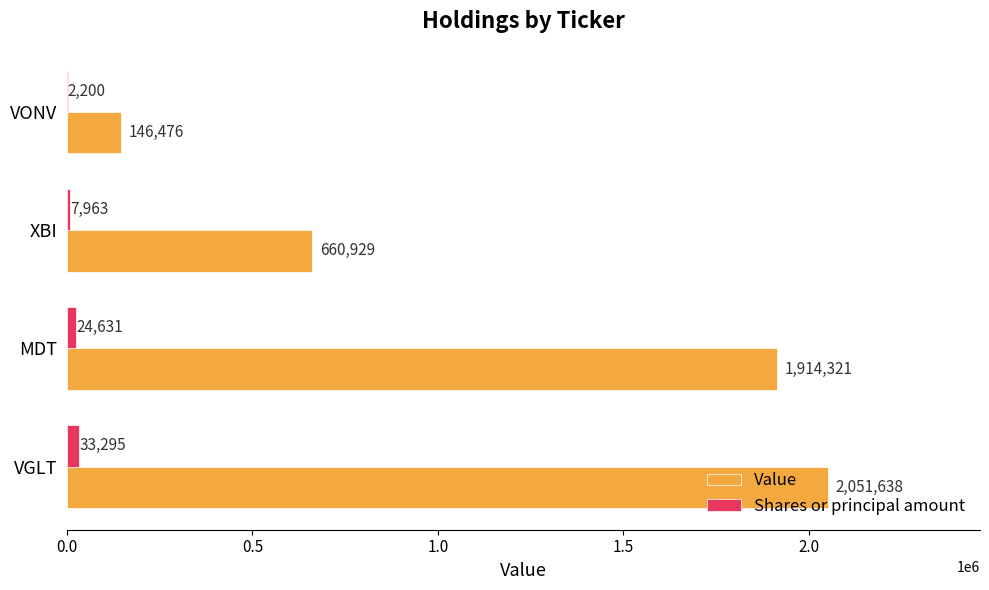

Is it true that Value equals 146476 at VONV?

True